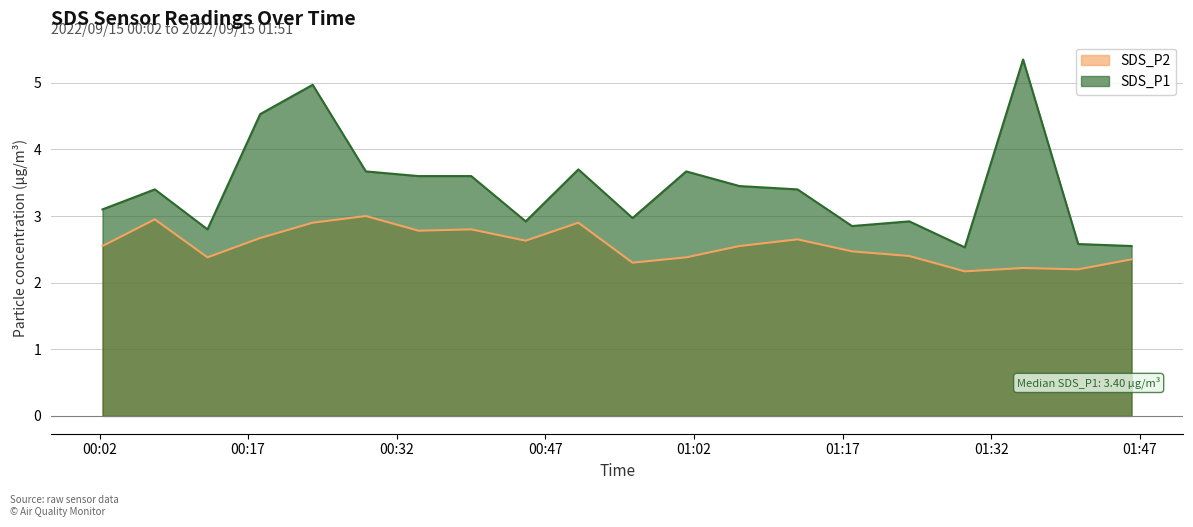

What is the spread (max minus min) of values at 2022/09/15 00:12:54?

0.4